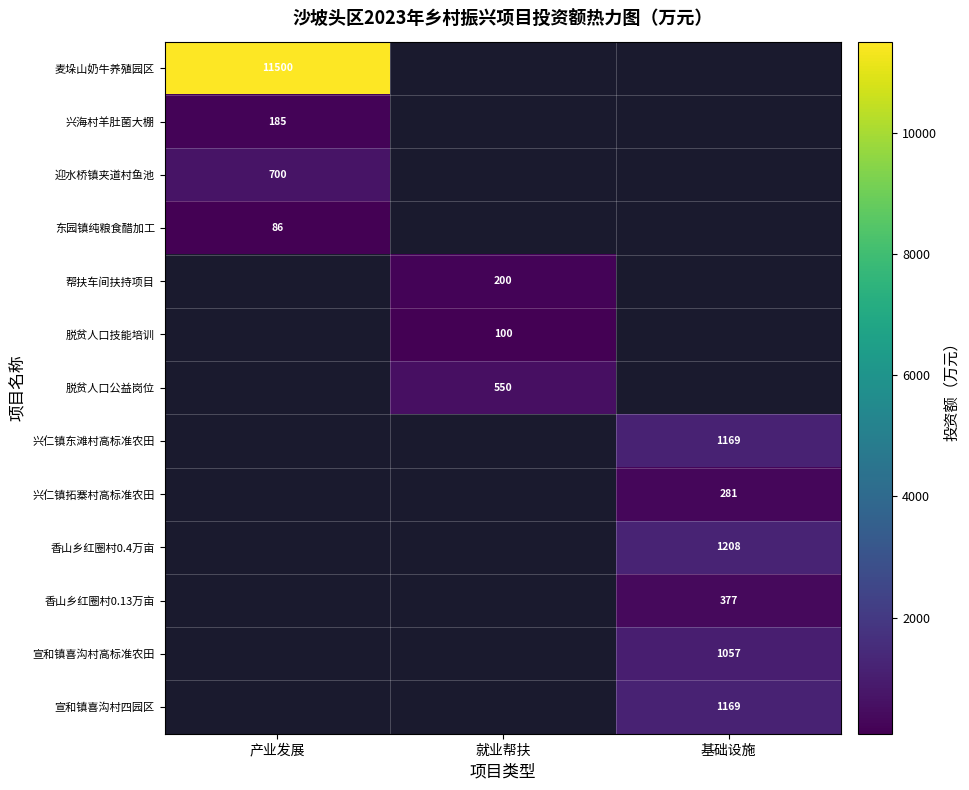

The 宣和镇喜沟村四园区 series shows 486 at 基础设施. True or false?

False